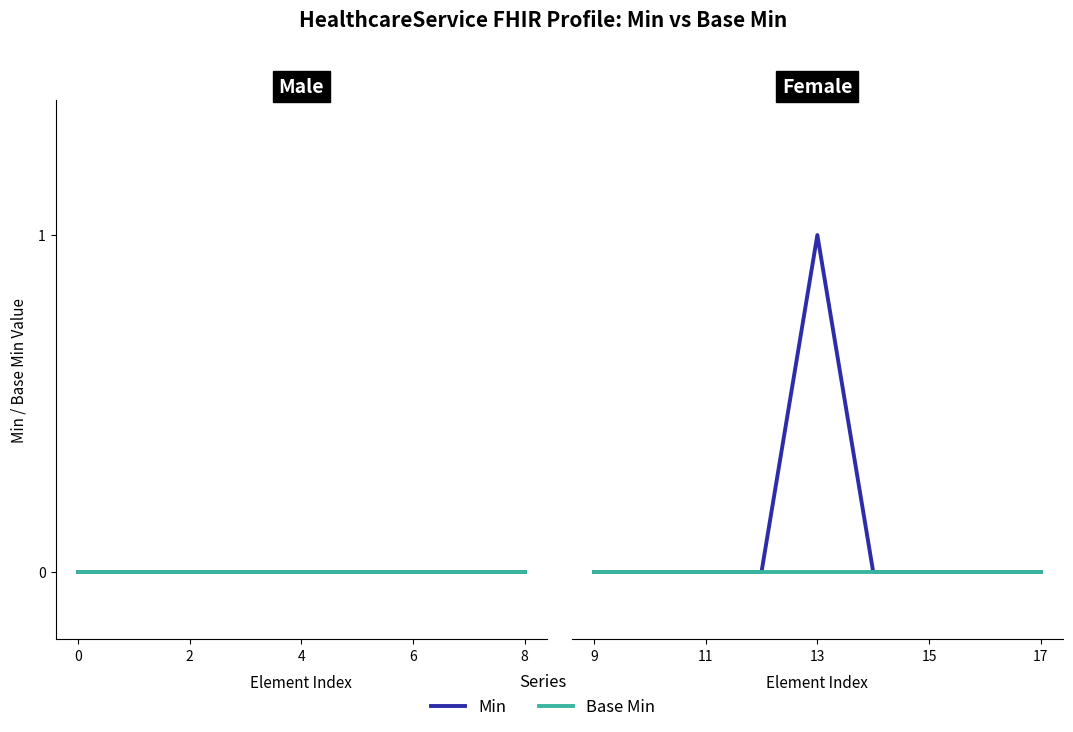

True or false: Min has a value of -1 at 17.

False